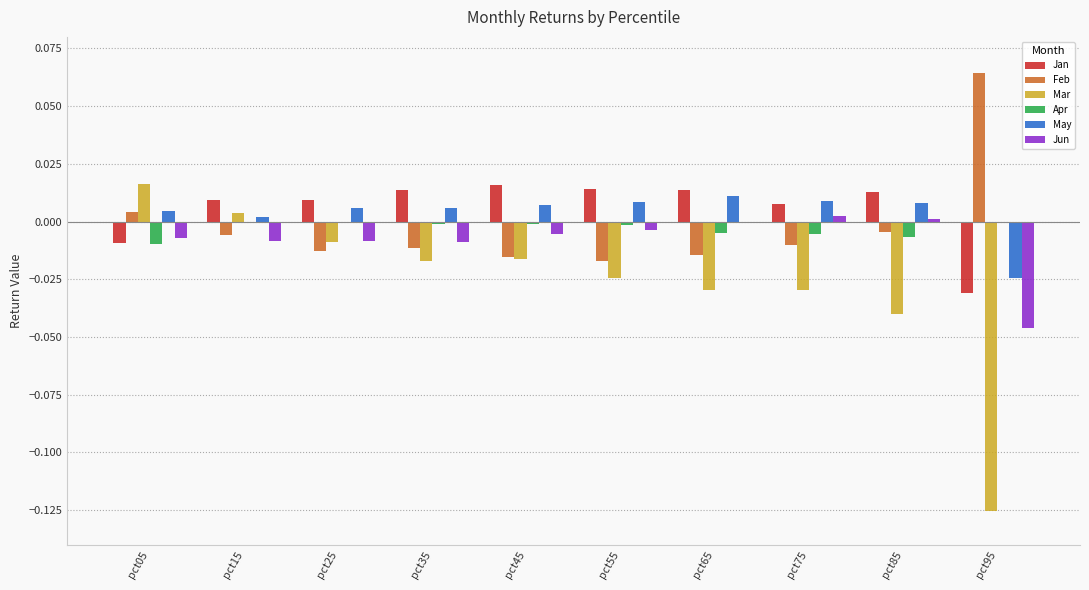

What are all the series names shown in the legend?

Jan, Feb, Mar, Apr, May, Jun